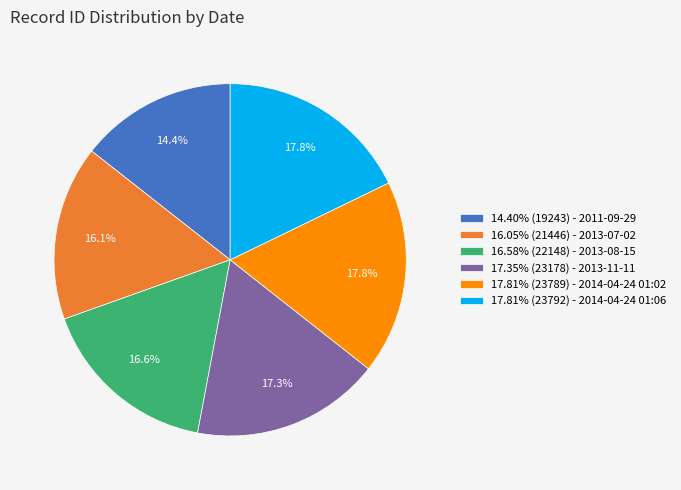

Combined, do 17.81% (23789) - 2014-04-24 01:02 and 17.81% (23792) - 2014-04-24 01:06 account for over 50%?

No